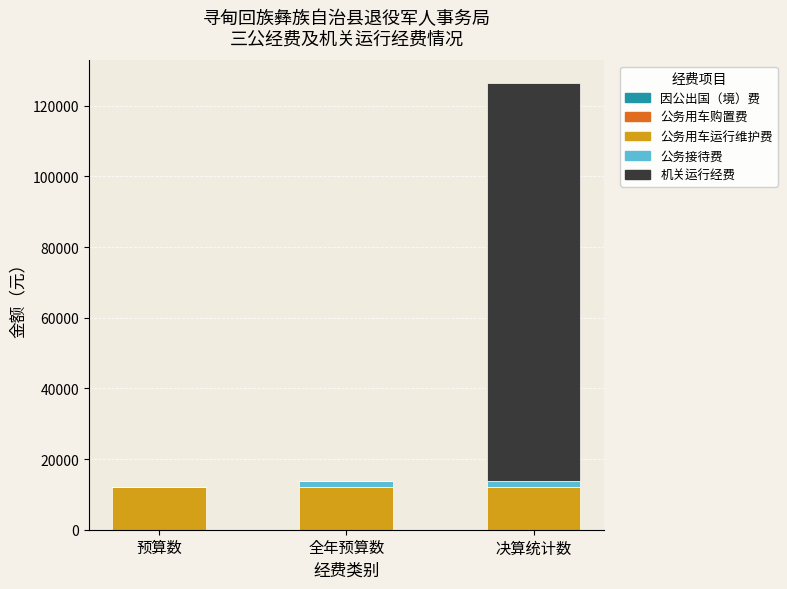

At which category is the sum across all series the highest?

决算统计数